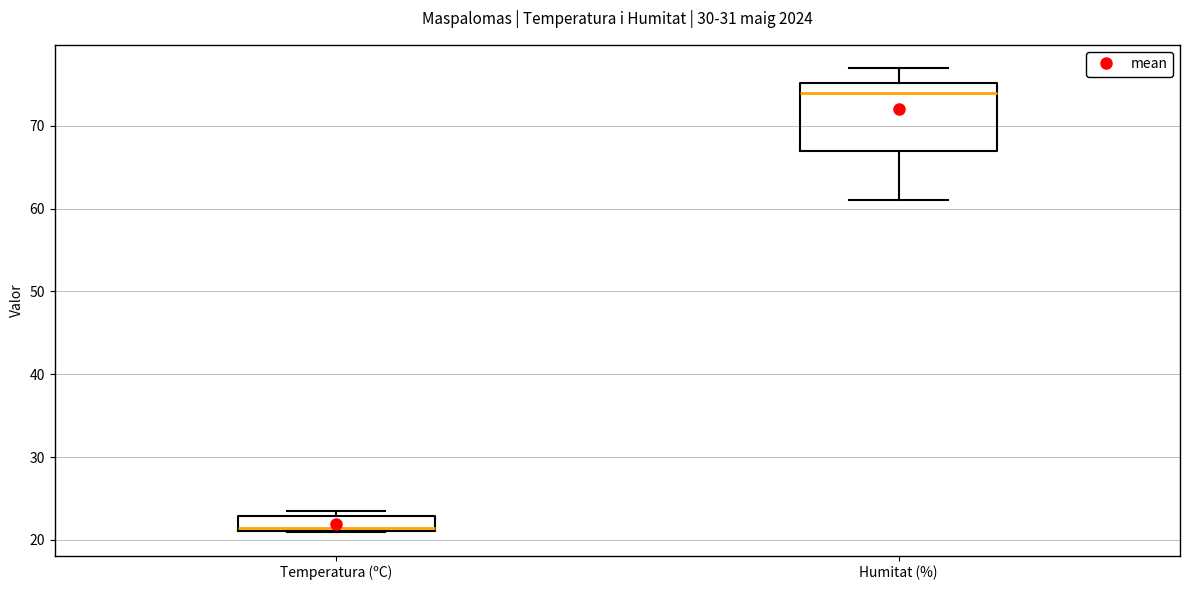

Which box has the lowest median line?

Temperatura (ºC)